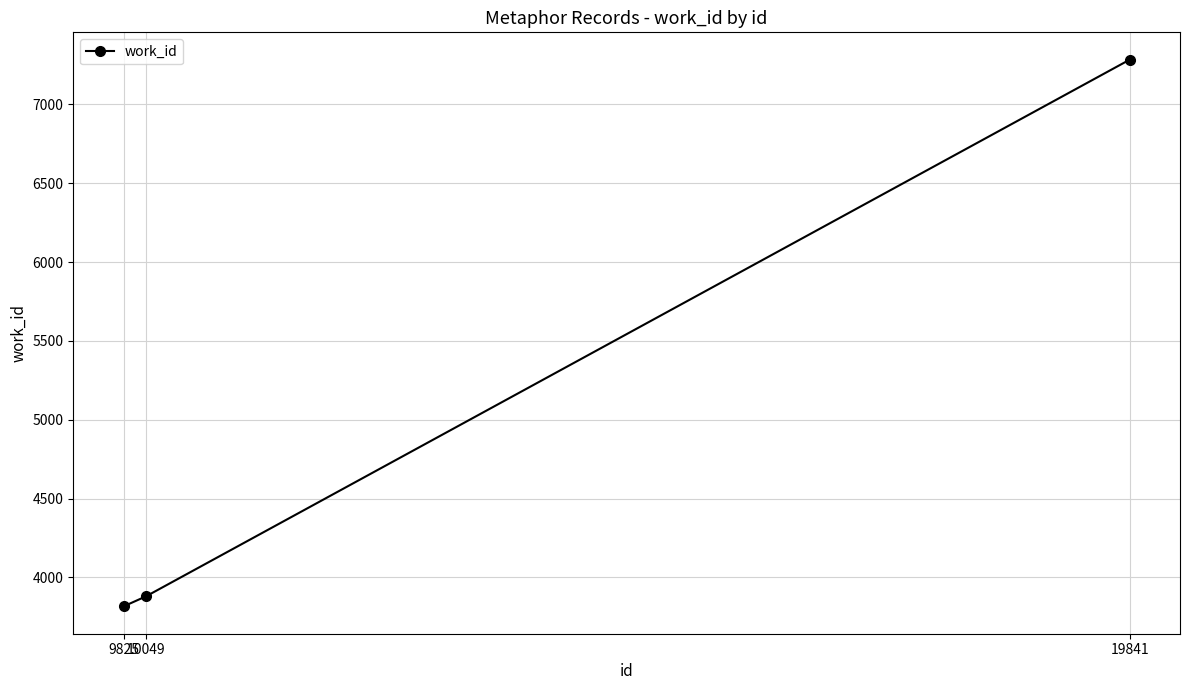

What is the value of the 2nd point from the left?

3880